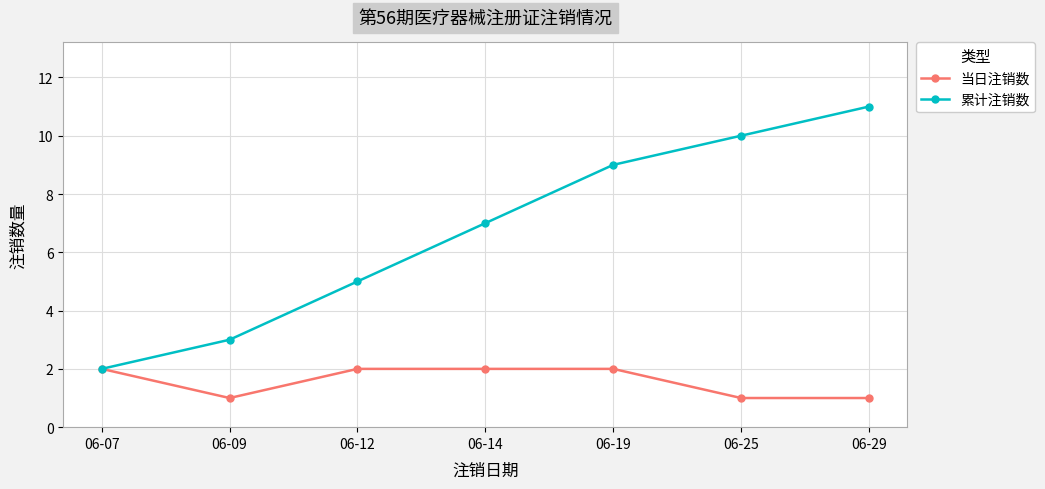

The 累计注销数 series shows 2 at 06-07. True or false?

True